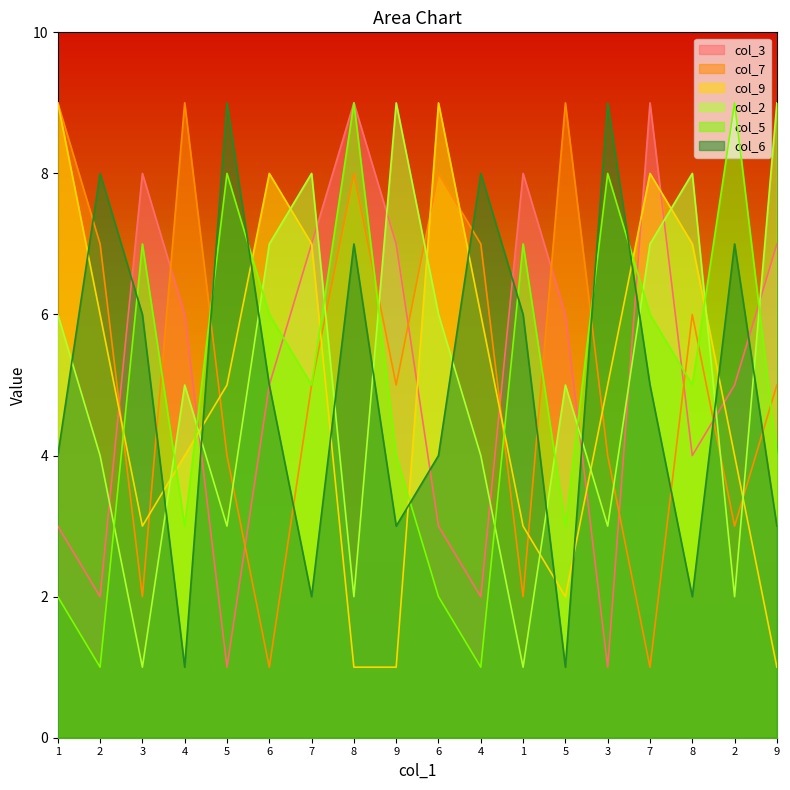

How many data points in col_3 are less than 6?

9